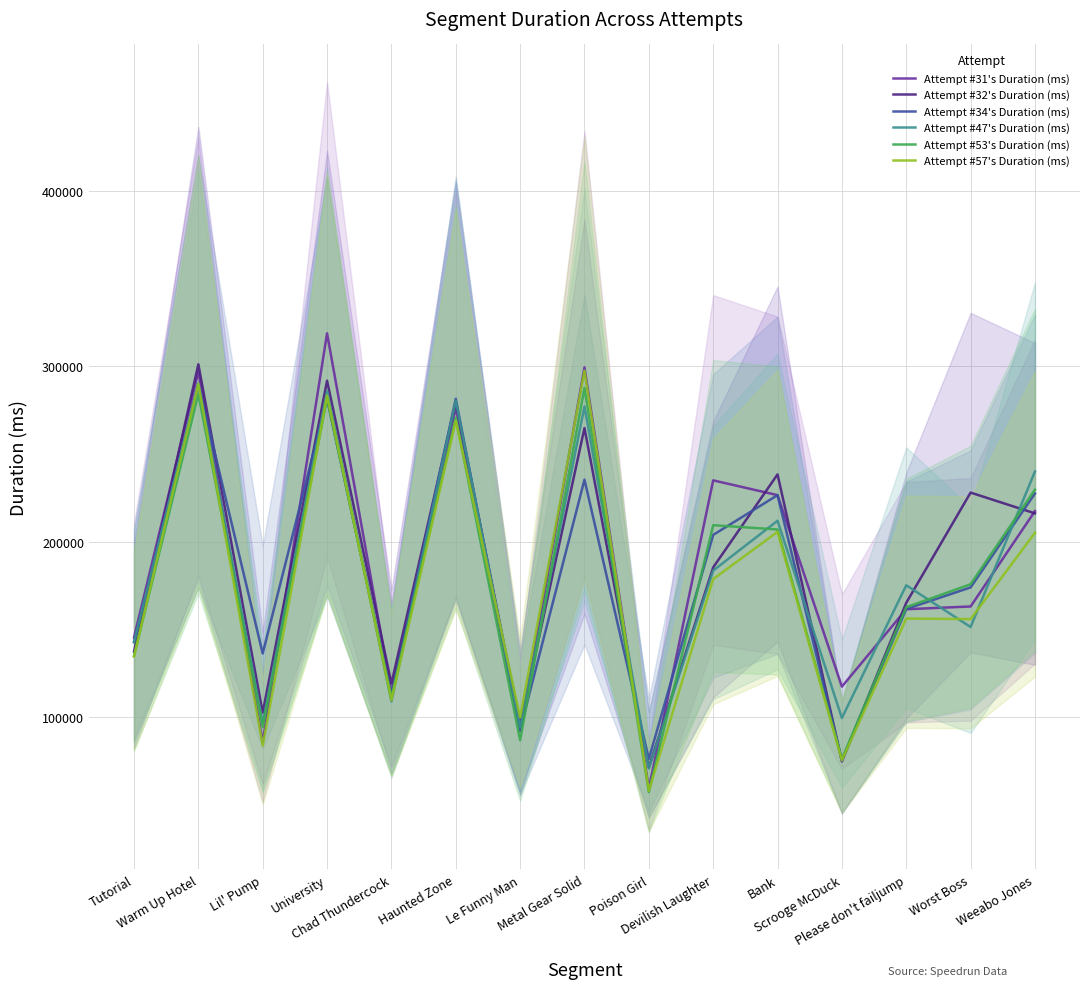

How many interior local peaks does the Attempt #47's Duration (ms) series have?

6